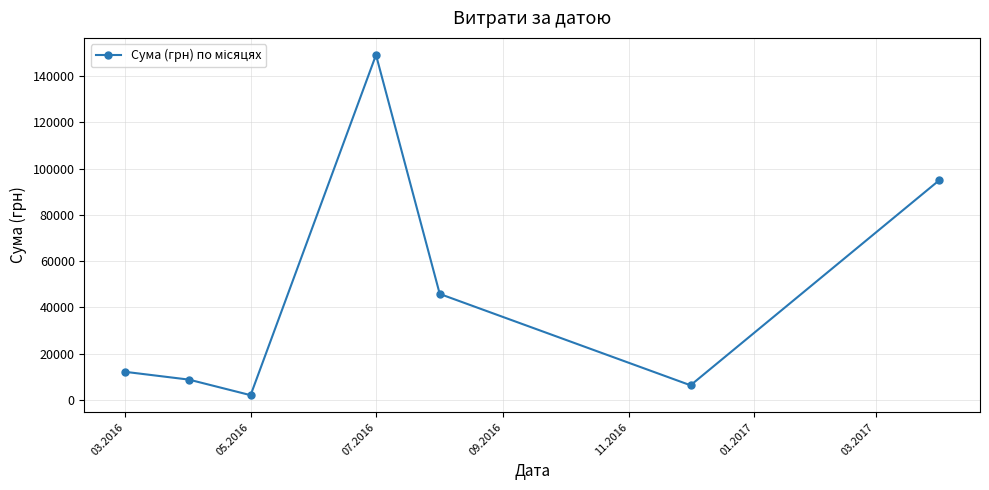

How many interior local valleys (lower than both neighbors) does the data have?

2